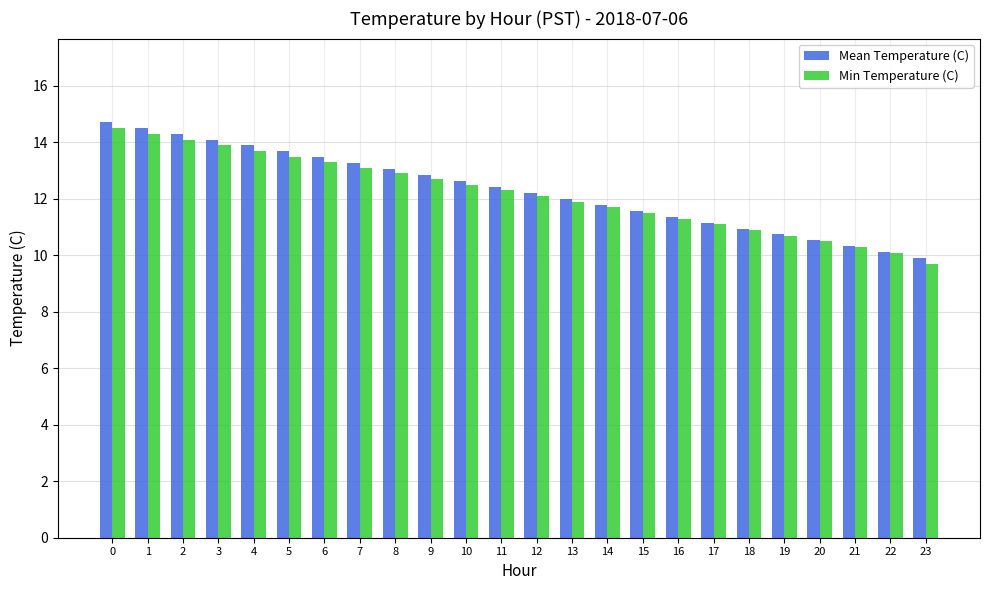

What are all the series names shown in the legend?

Mean Temperature (C), Min Temperature (C)